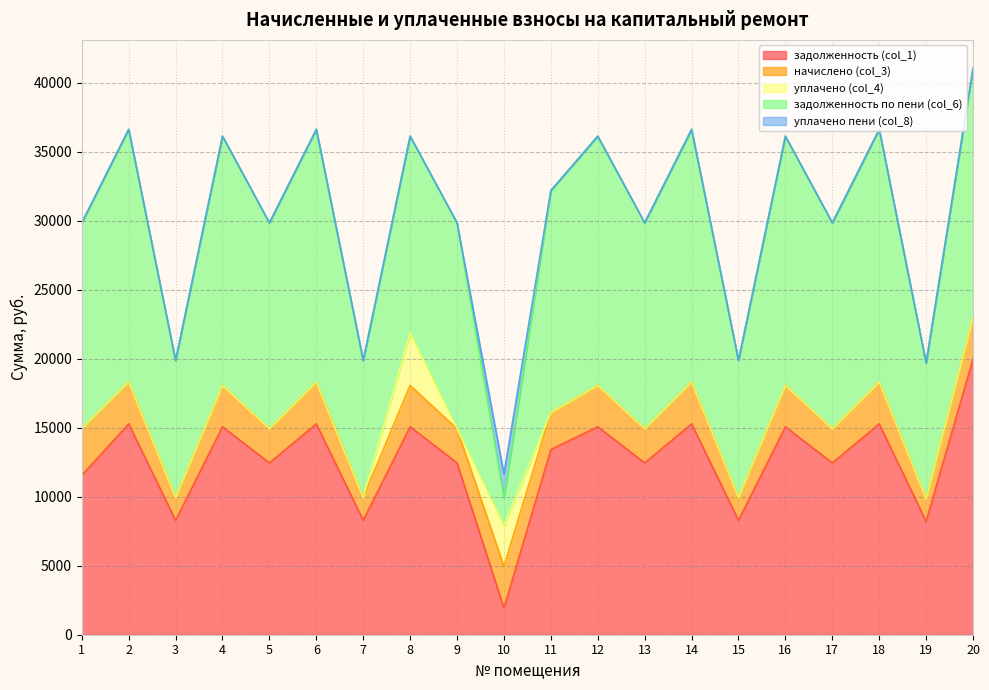

What is the sum of all задолженность по пени (col_6) values?

292267.8